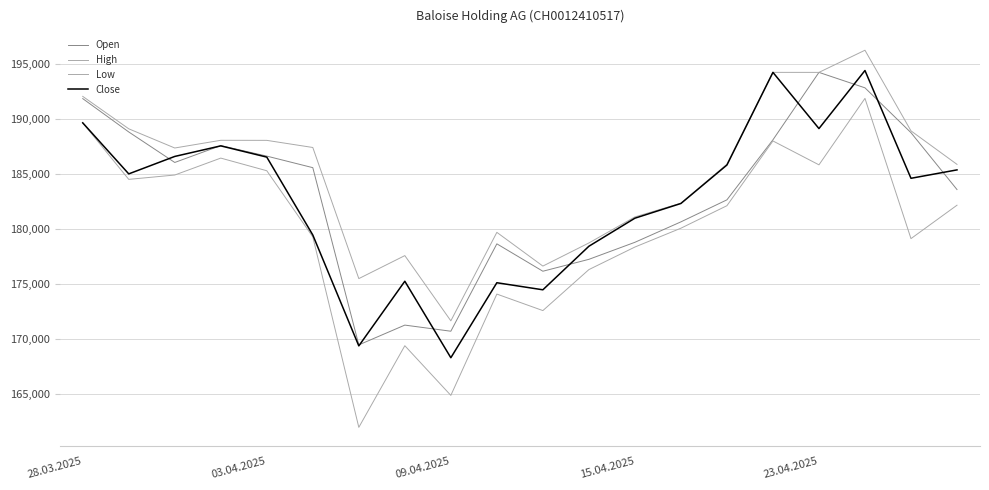

Is this an area chart (filled region under the line)?

No